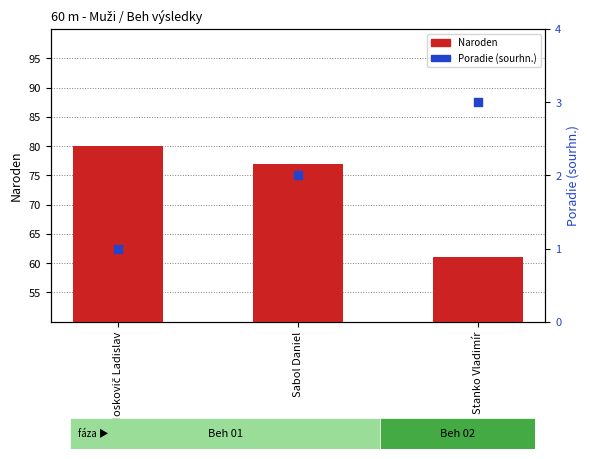

Which series reaches the maximum Y coordinate?

Naroden